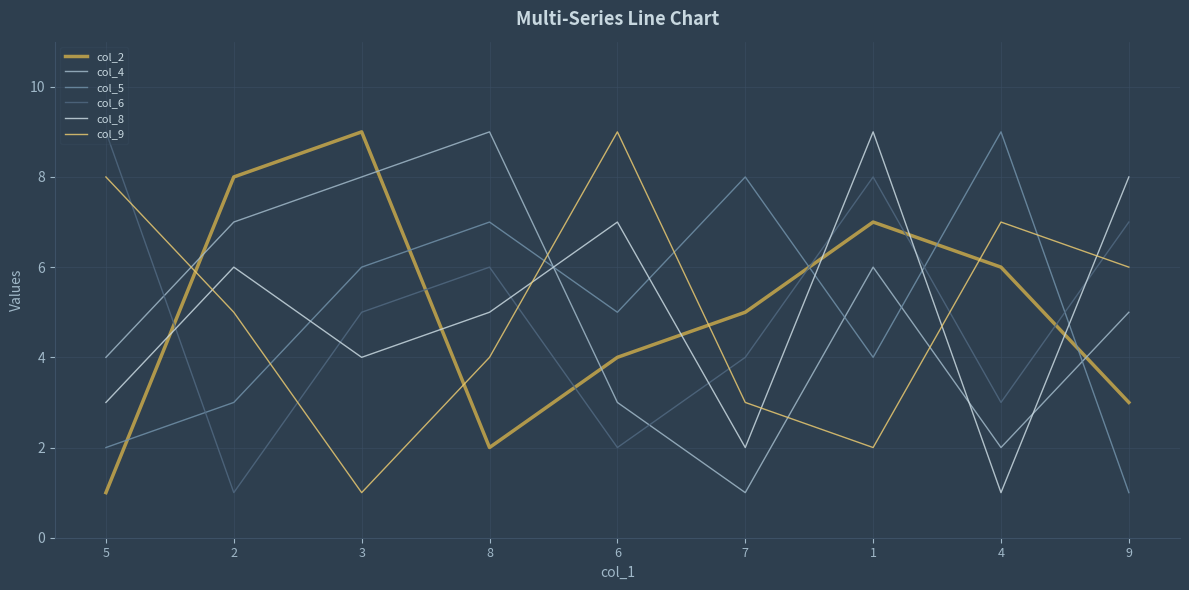

What is the difference between the highest and lowest values at 5?

8